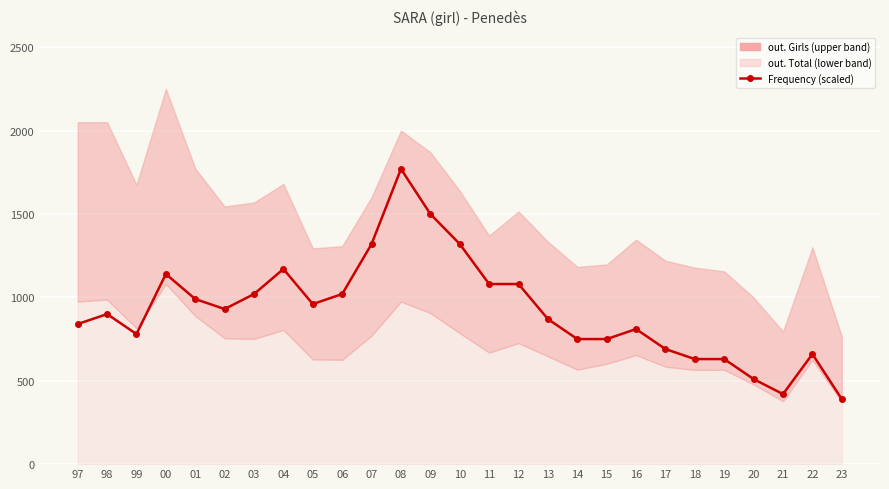

What is the value of the 11th point from the left?

1320